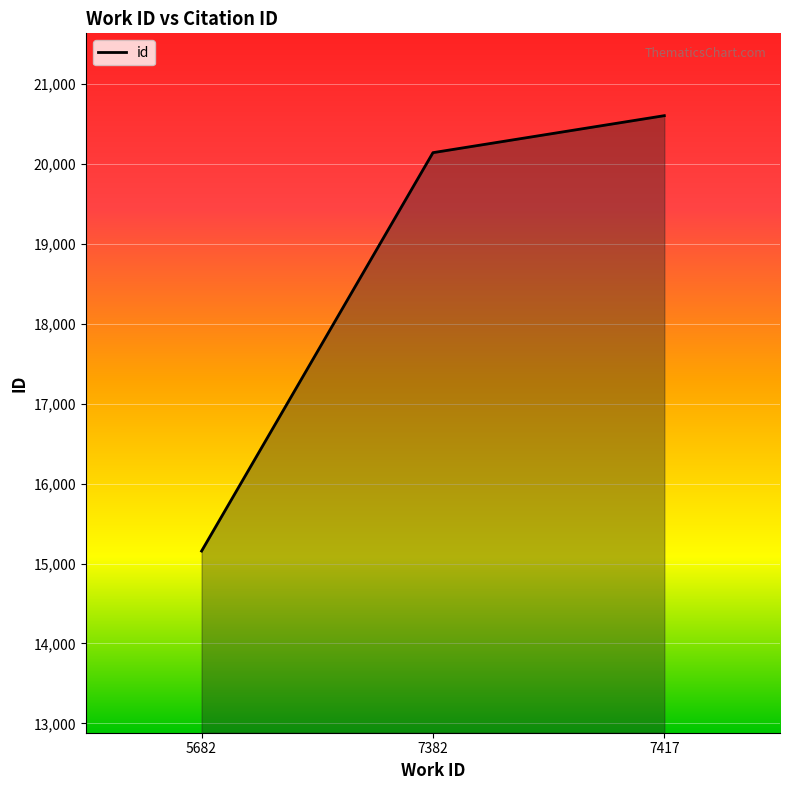

What is the sum of all values?

55904